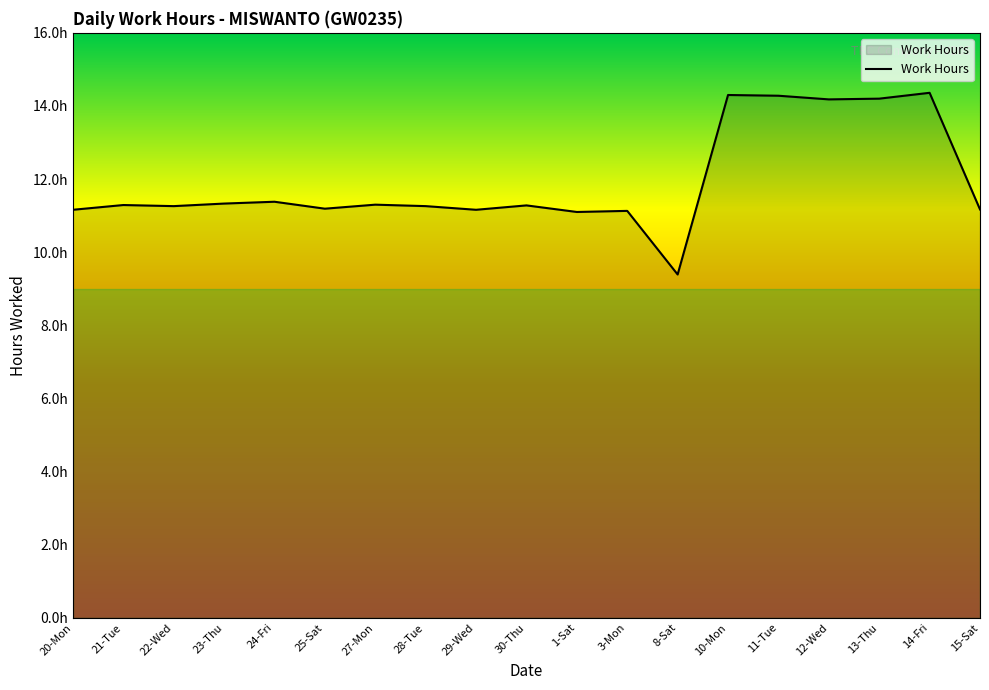

Which has a higher value, 29-Wed or 14-Fri?

14-Fri